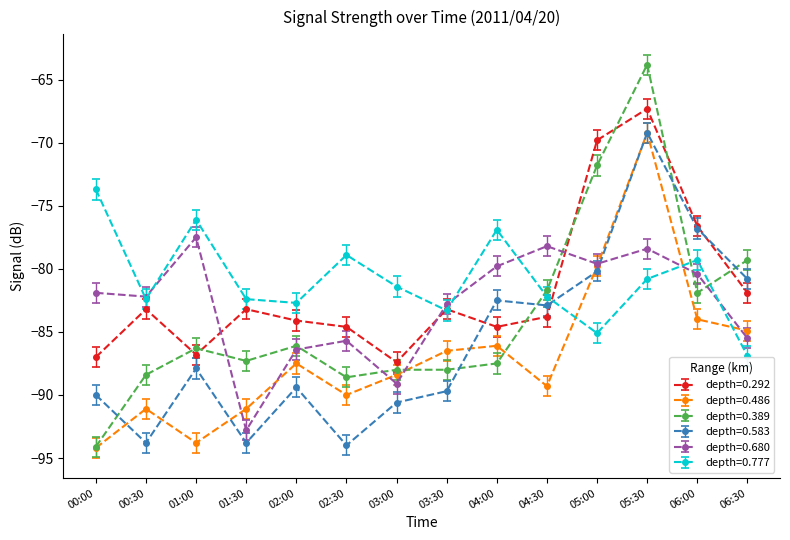

What value does the depth=0.486 series have at 02:30?

-90.0